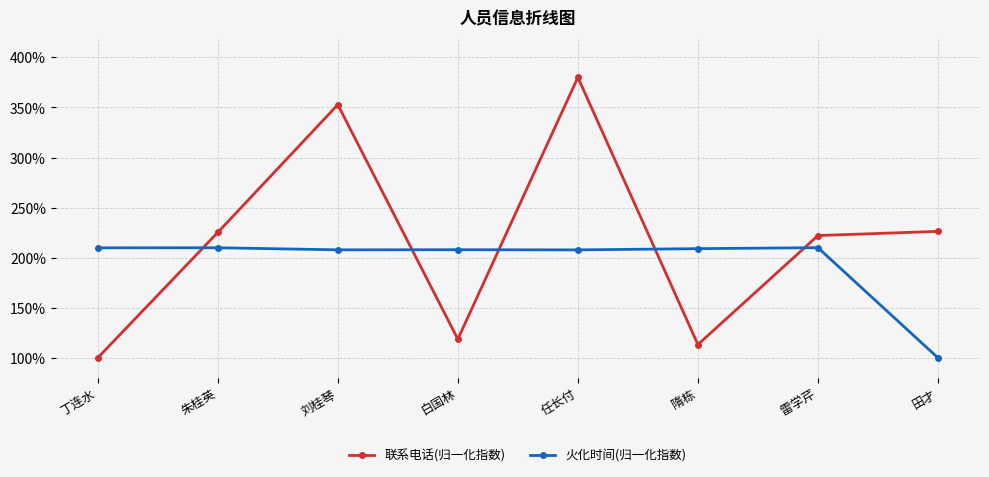

What is the label of the 3rd point from the right?

隋栋